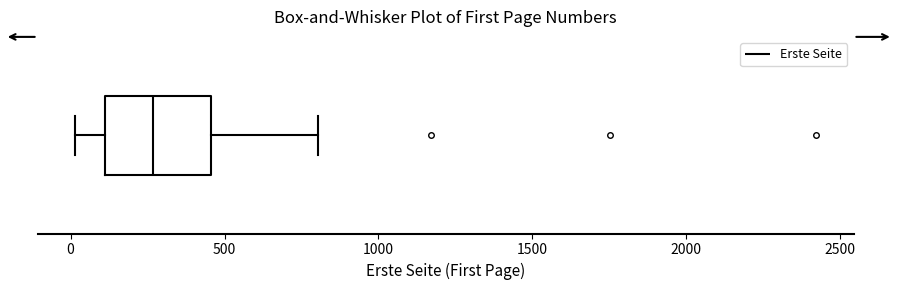

Transcribe this box plot: give where the median line is, the range the box spans, and where the two whiskers end, as read against the x-axis. The values are not printed on the chart, so give them approximately, as read against the axis.

median 250, box 100 to 450, whiskers 0 to 800